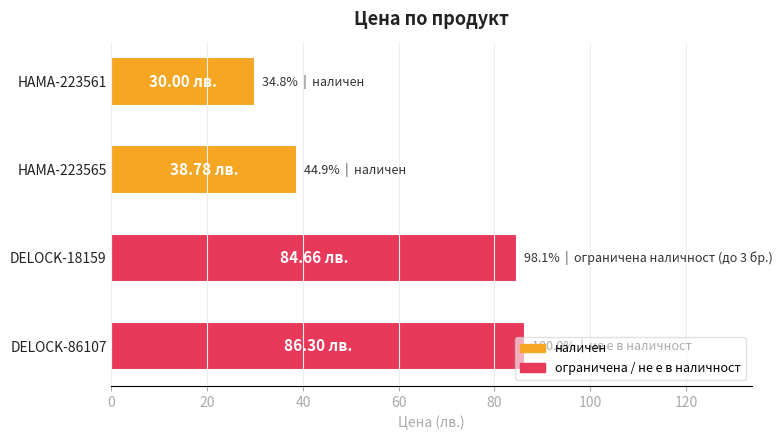

Between DELOCK-18159 and HAMA-223565, which is larger?

DELOCK-18159